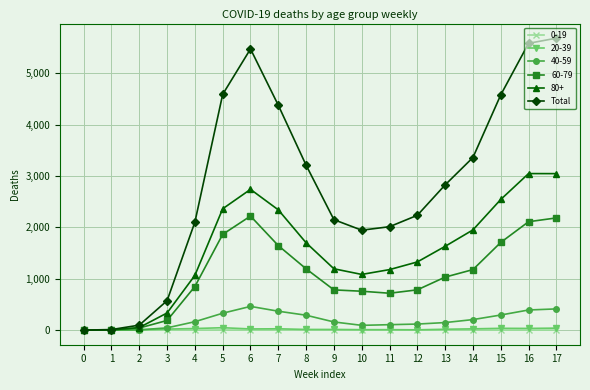

What is the greatest value displayed?

5683